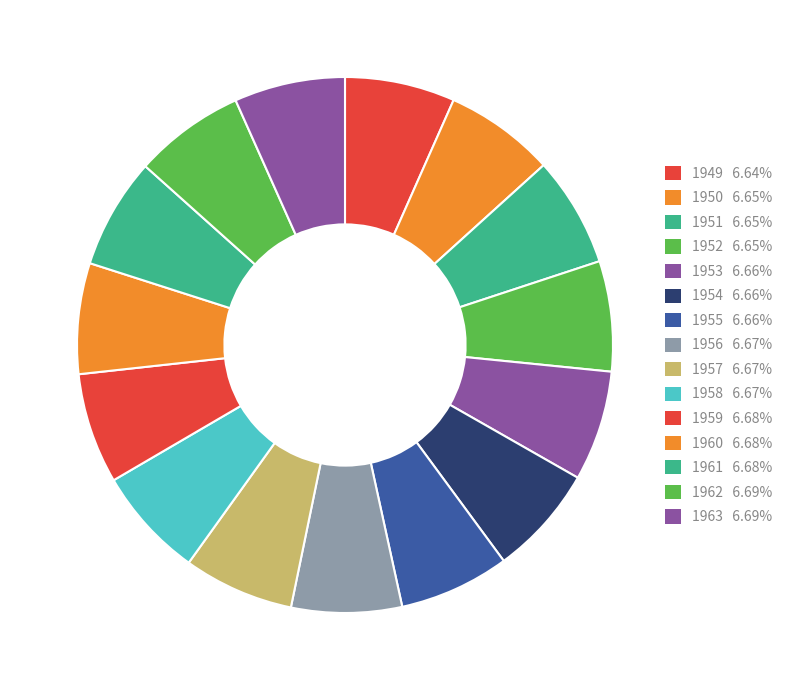

Count the number of slices in the pie.

15